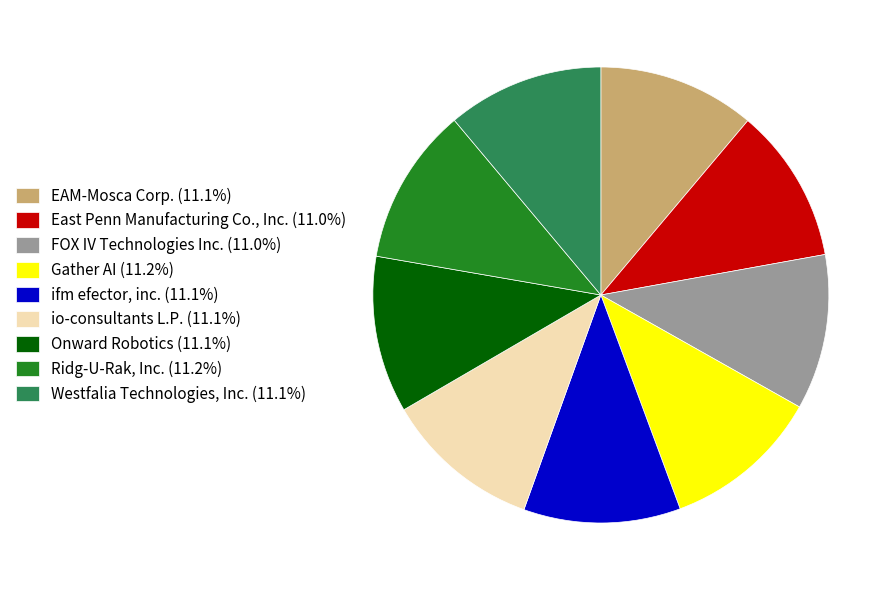

Is there a majority slice in this chart?

No